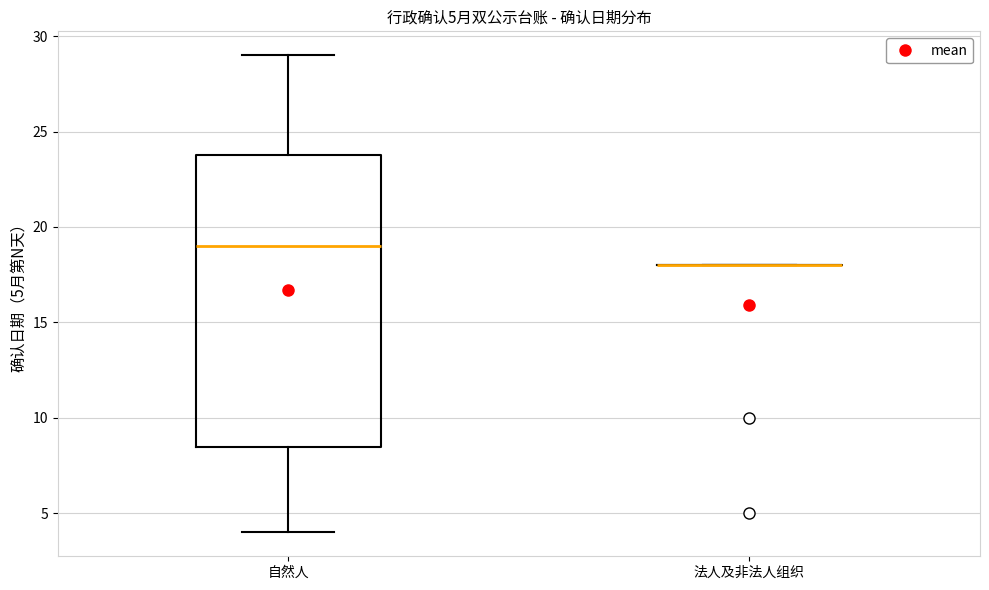

Comparing the boxes themselves (not the whiskers), which one is the tallest?

自然人